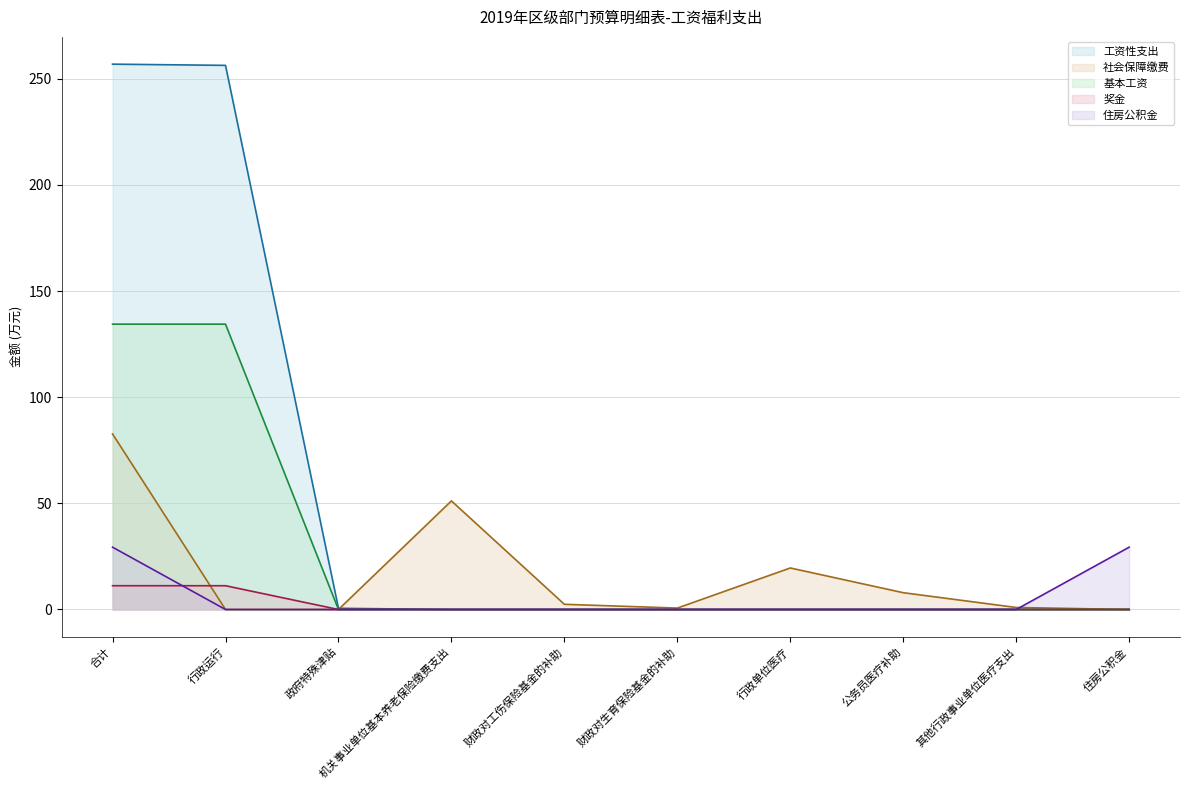

True or false: 基本工资 has more than 0 points higher than both neighbors.

False